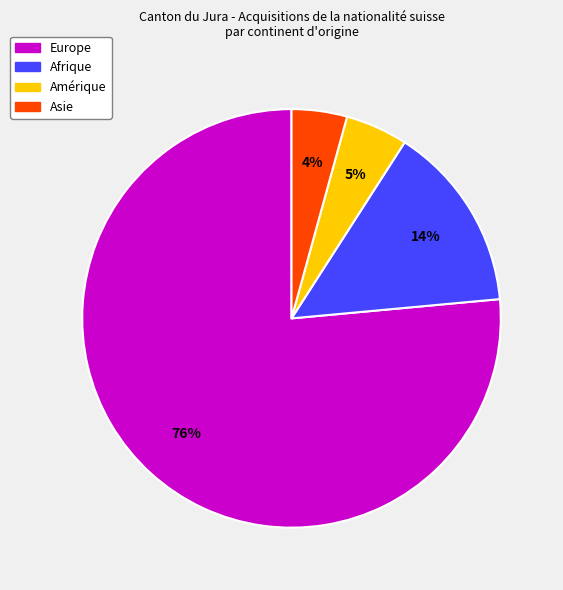

Does any single category account for the majority?

Yes